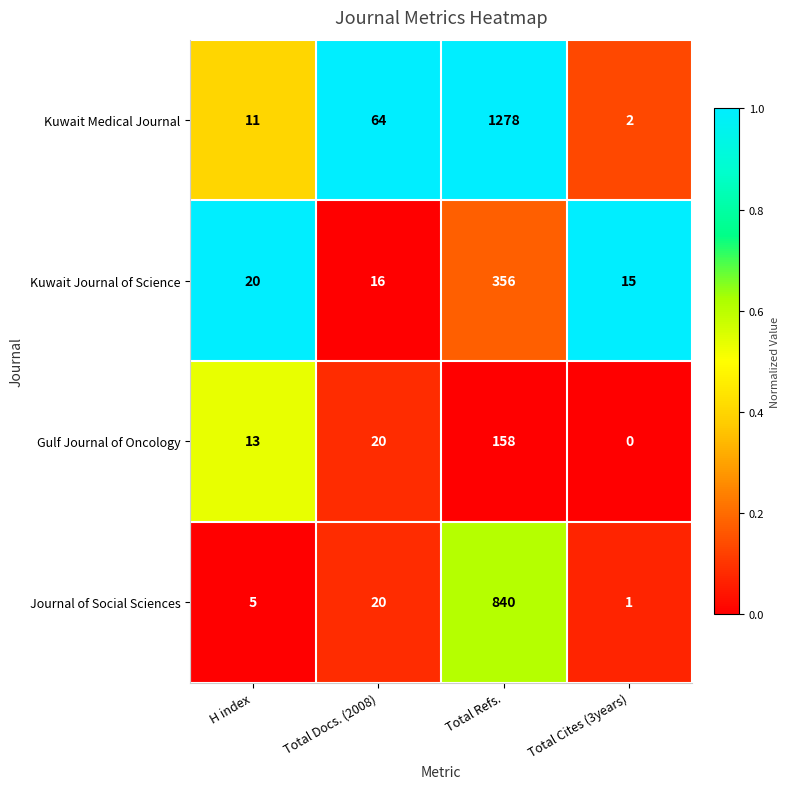

Which category has the lowest value across all series?

Total Cites (3years)